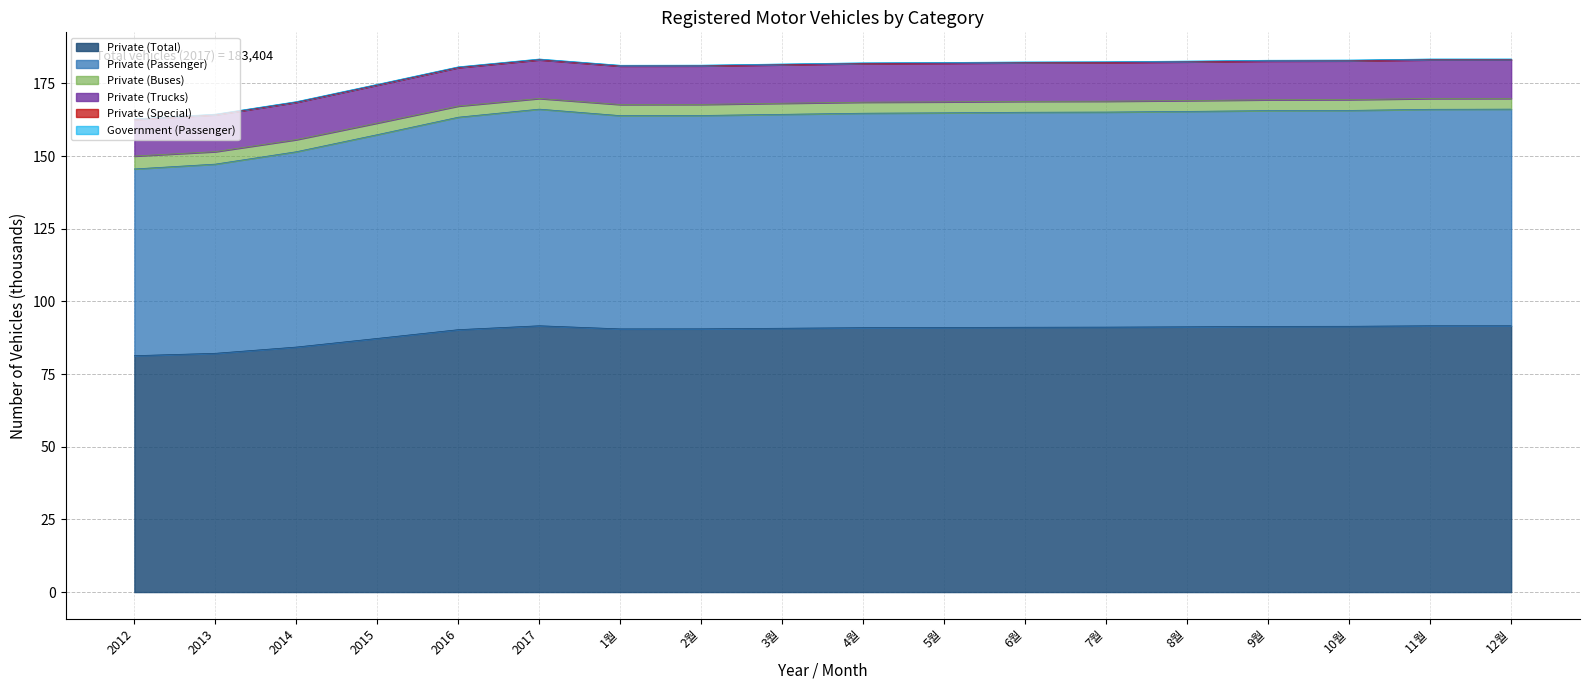

Is the value of Private (Trucks) at 2015 greater than the value of Private (Total) at 6월?

No